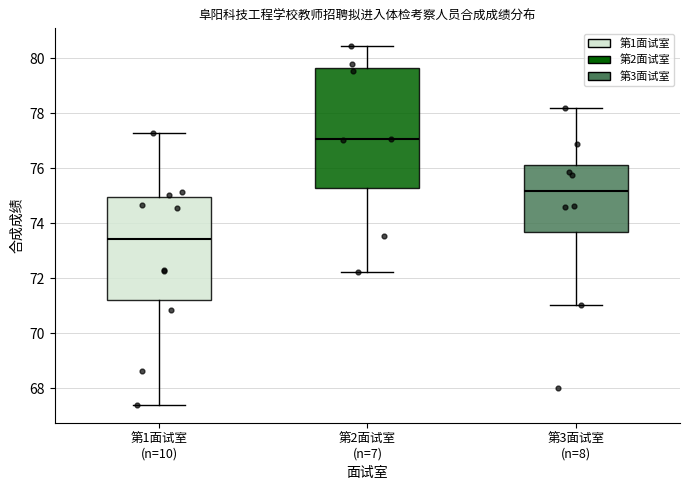

Which box has the highest median line?

第2面试室 (n=7)